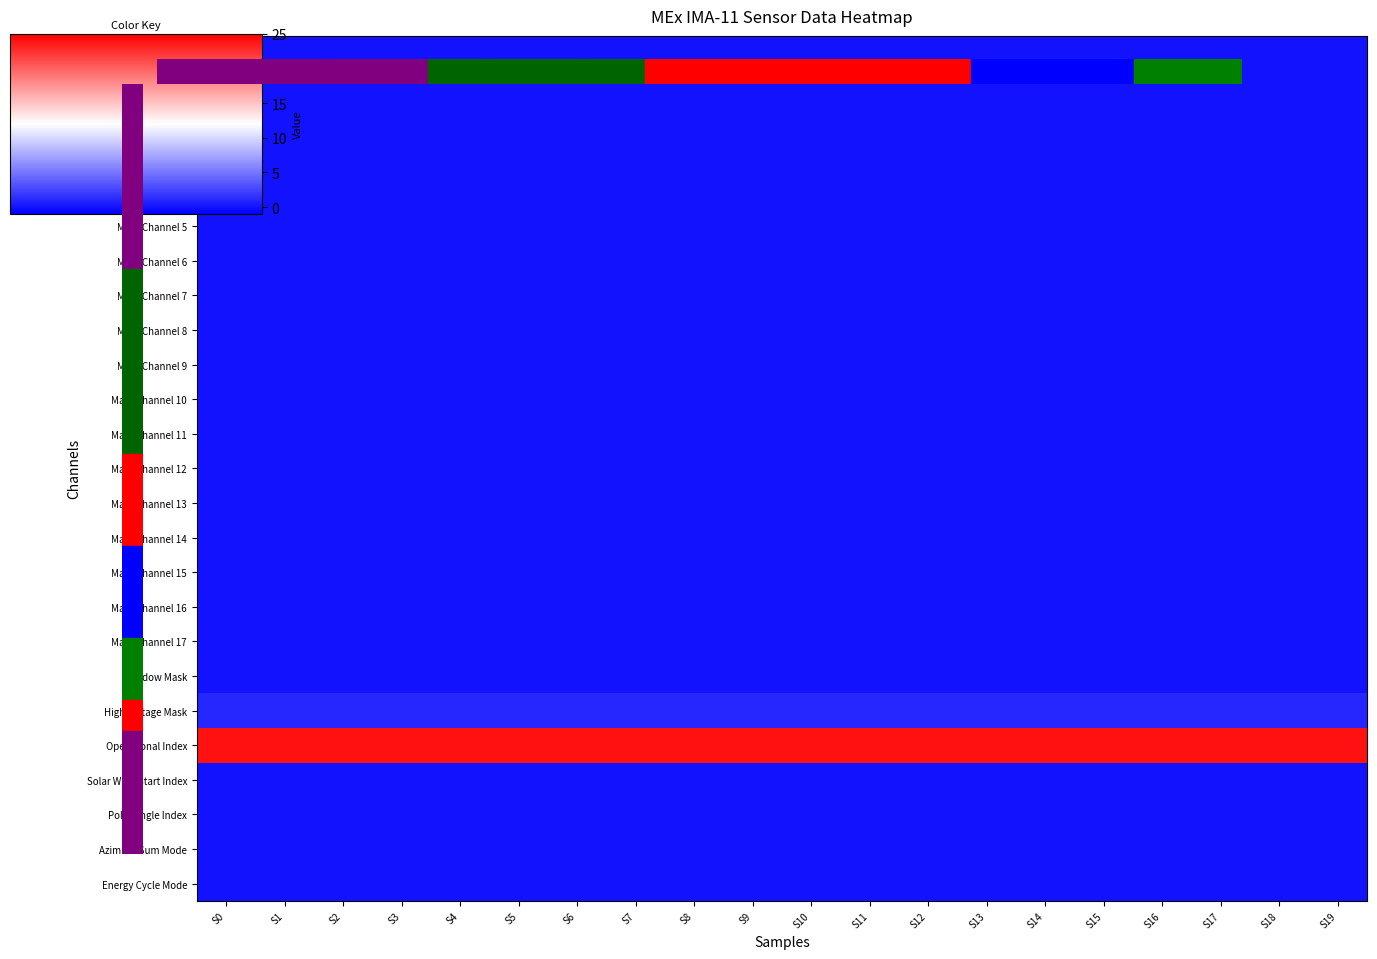

Count the number of data series in this chart.

25